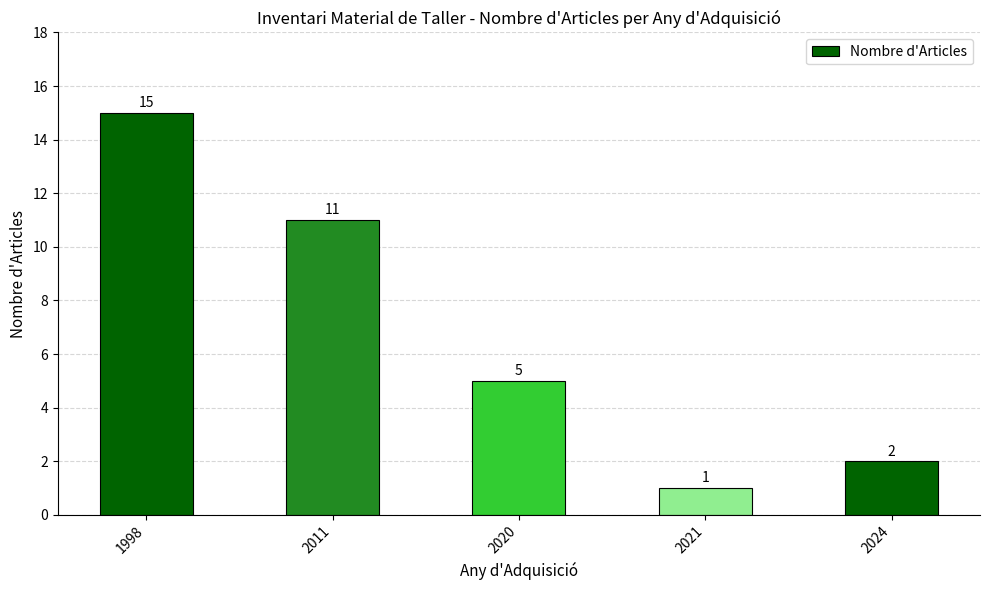

Which has a higher value, 2021 or 1998?

1998